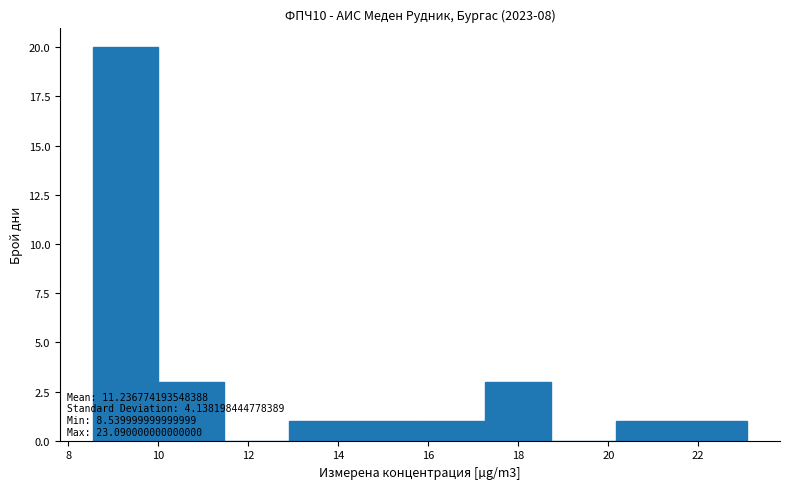

Over which range of the x-axis is the bar tallest?

8.6 to 10.0